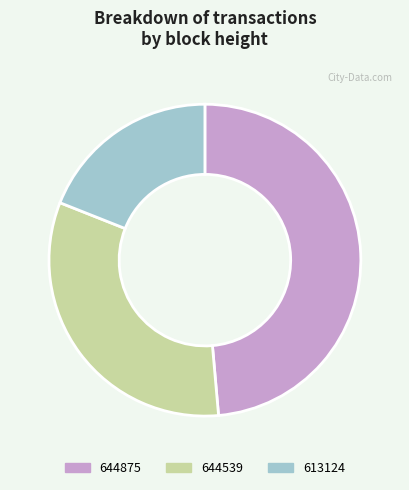

Between 644875 and 613124, which is larger?

644875